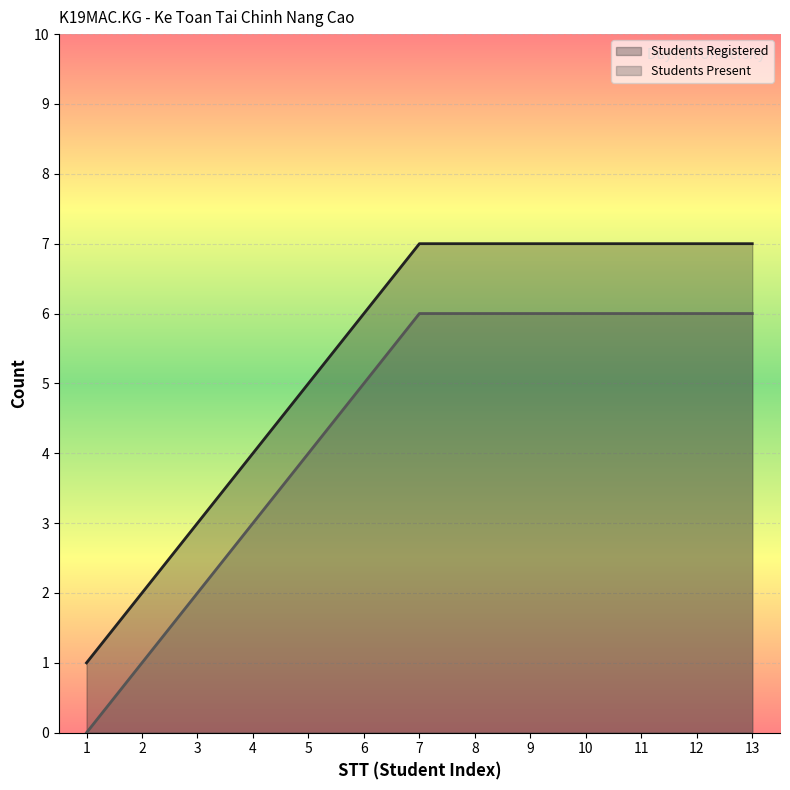

Which category has the highest value across all series?

7